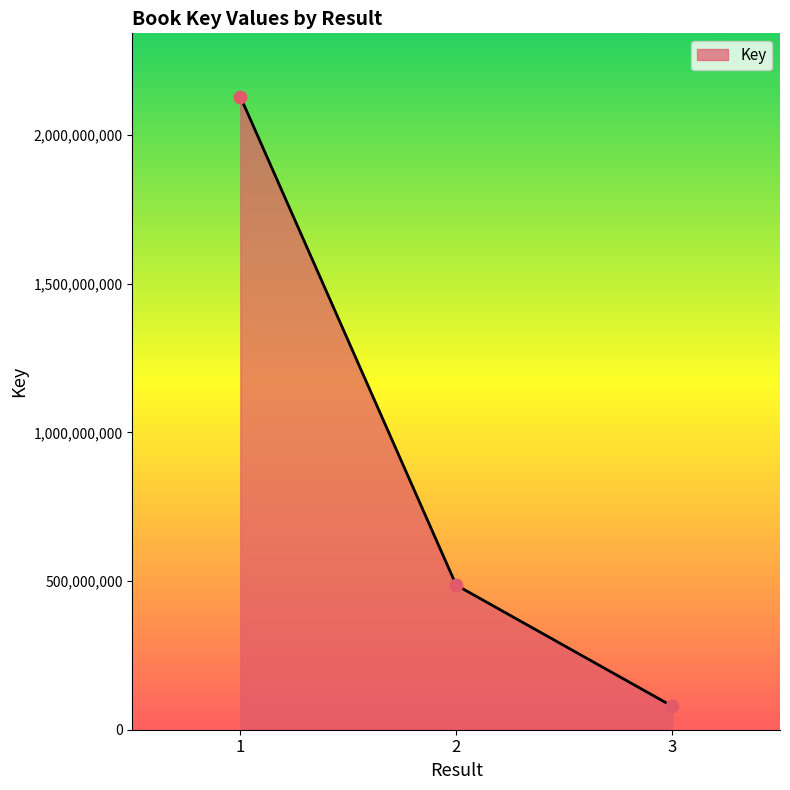

Which has a higher value, 2 or 1?

1